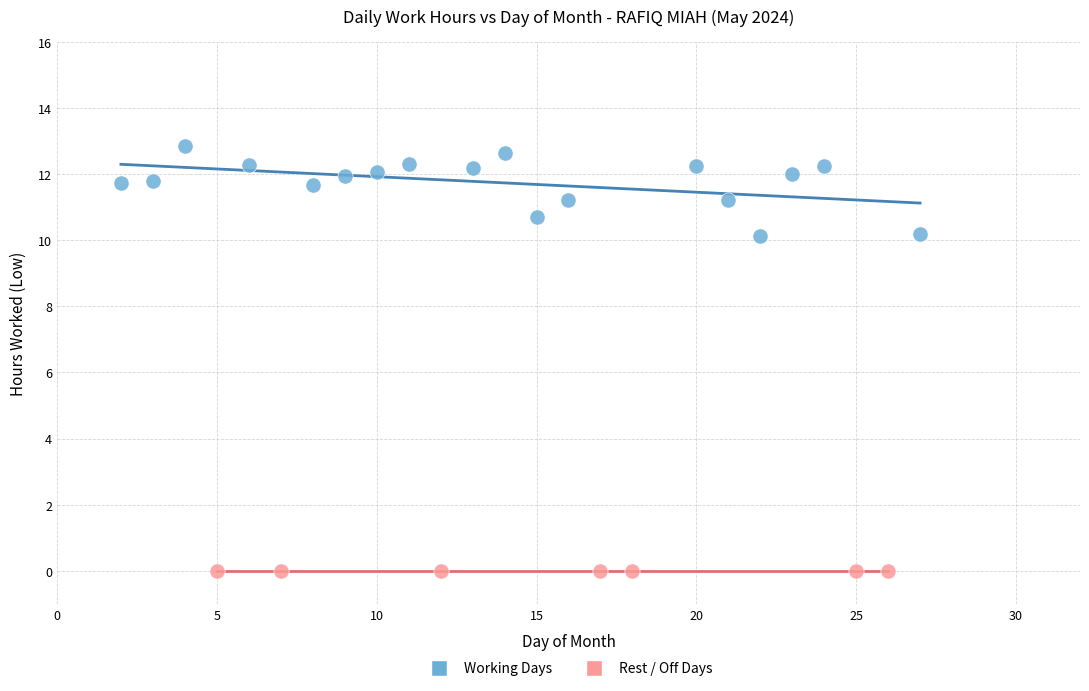

Which series reaches the minimum Y coordinate?

Rest / Off Days